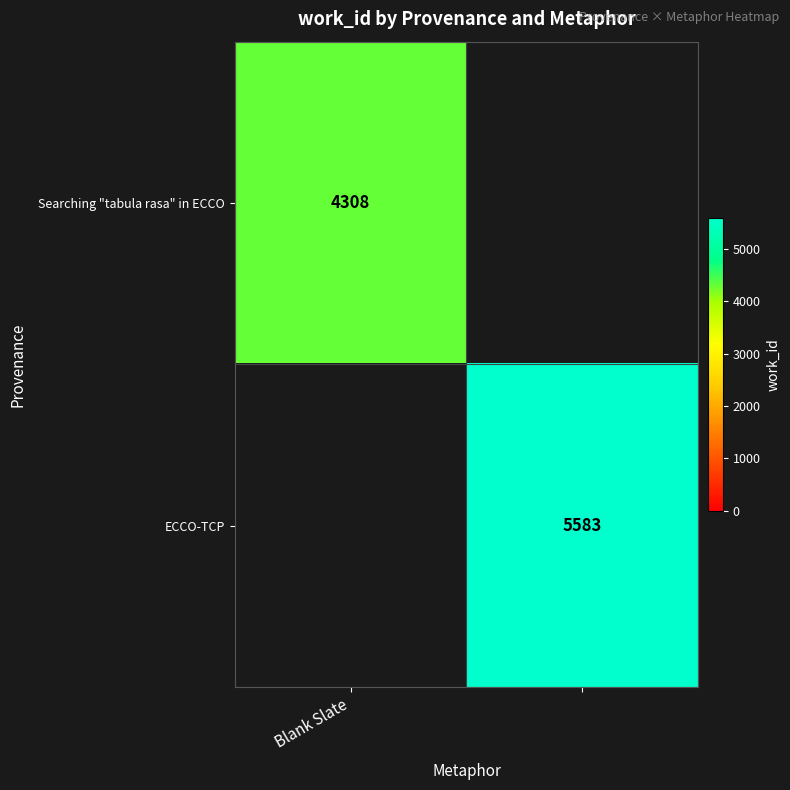

At how many categories does at least one series exceed 4806?

1